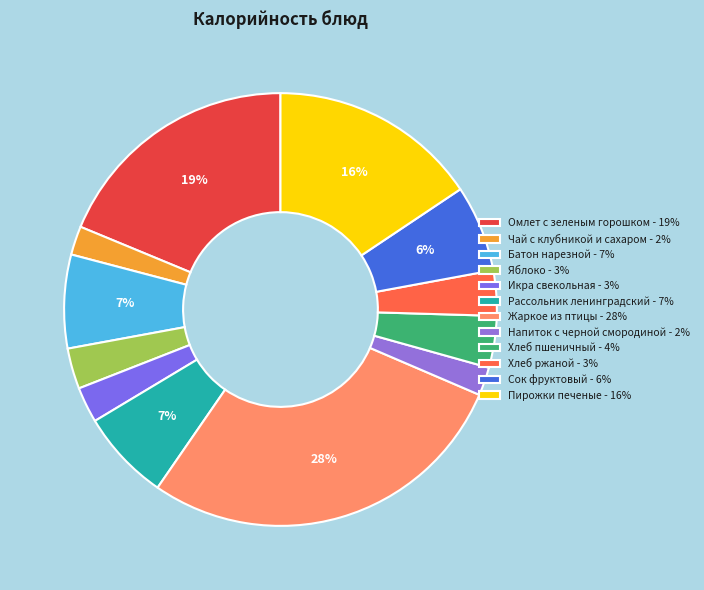

How many slices are in this pie chart?

12